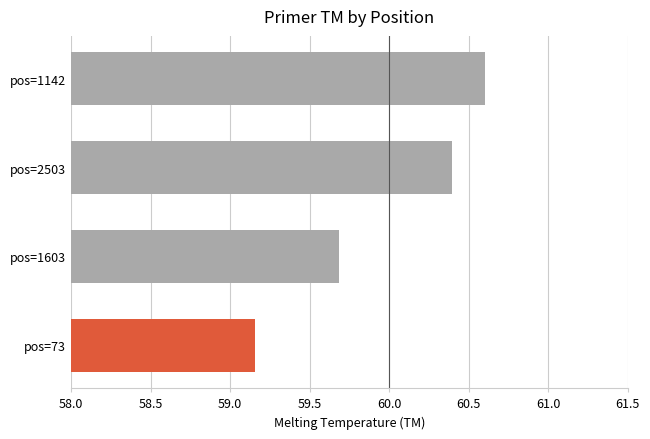

Where is the data nearest to the value 59?

pos=73